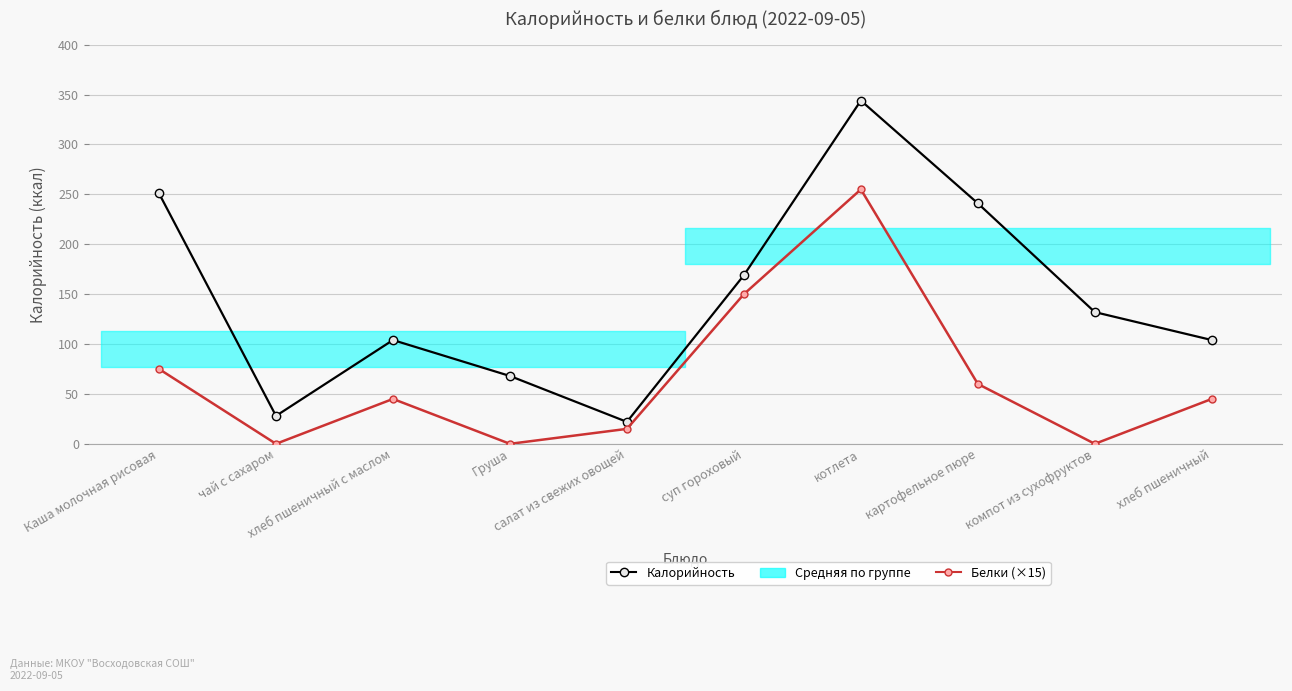

Which series has the widest spread of values?

Калорийность